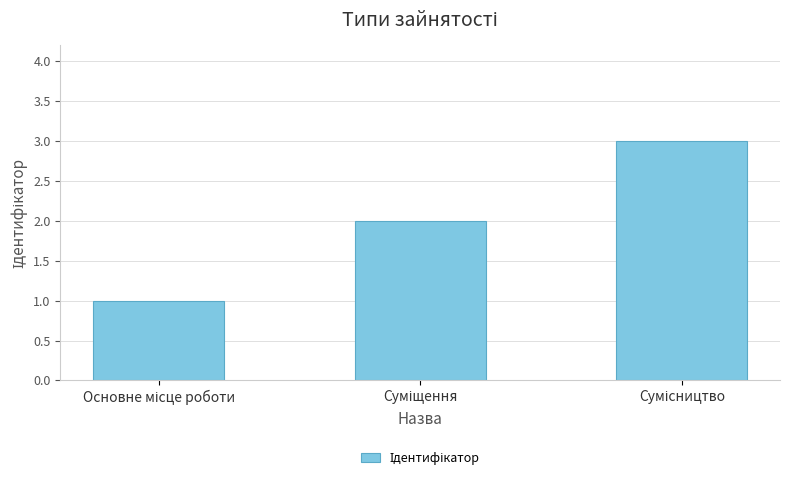

What is the greatest value displayed?

3